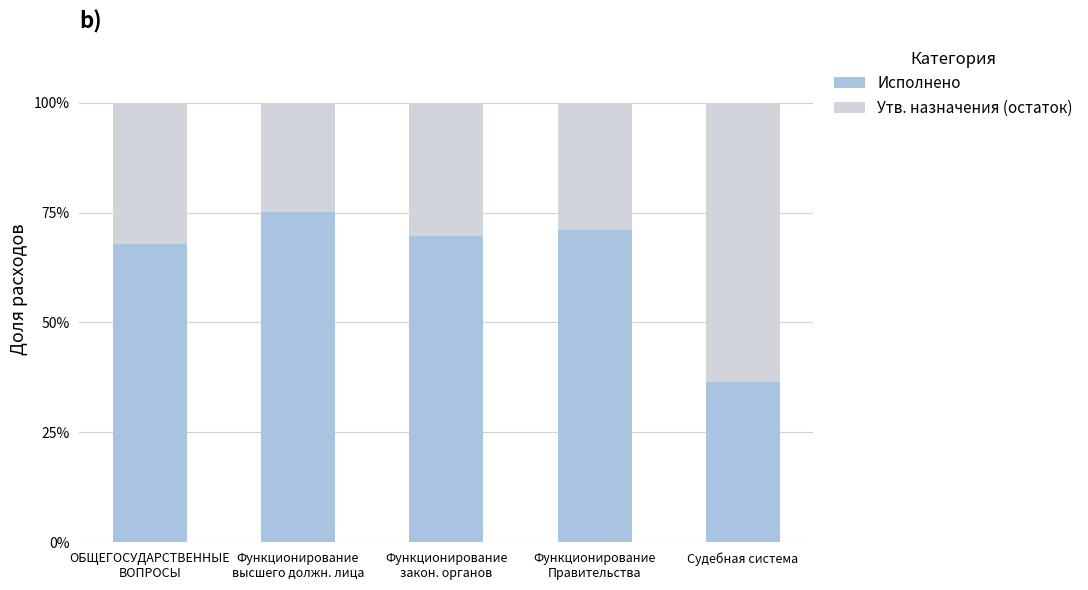

Which category has the lowest value in the Исполнено series?

Судебная система